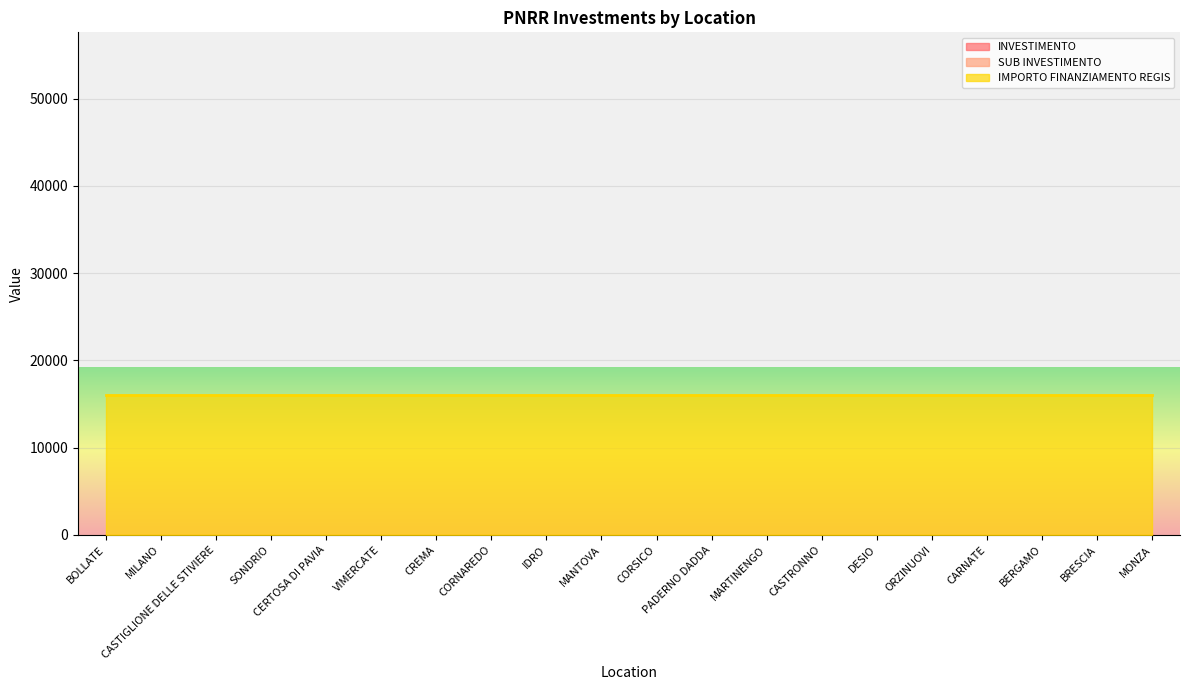

At which label does INVESTIMENTO reach its minimum?

BOLLATE